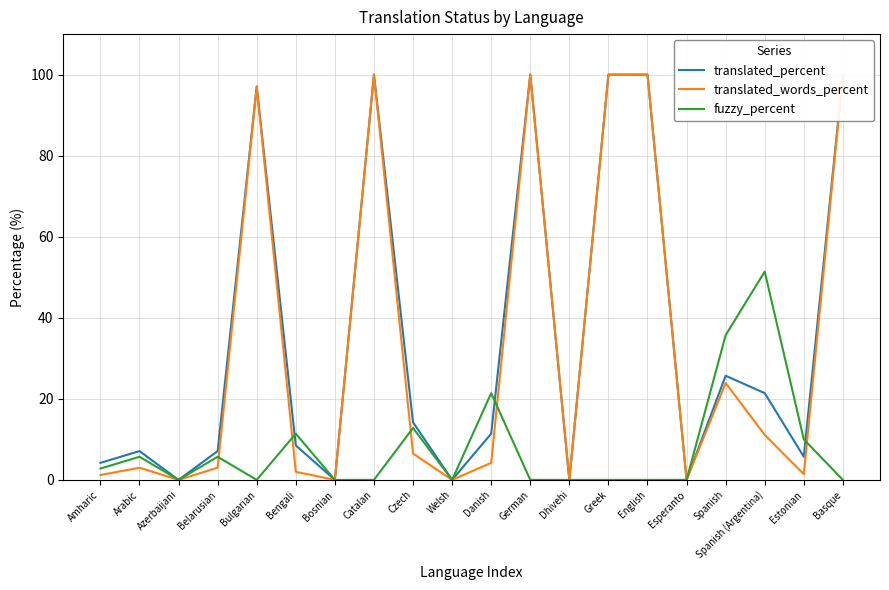

Is this an area chart (filled region under the line)?

No